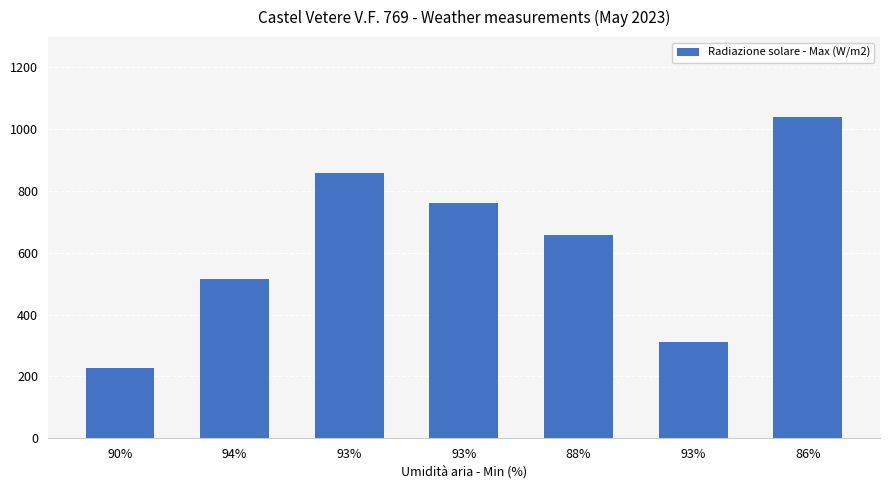

How many bars are there in total?

7